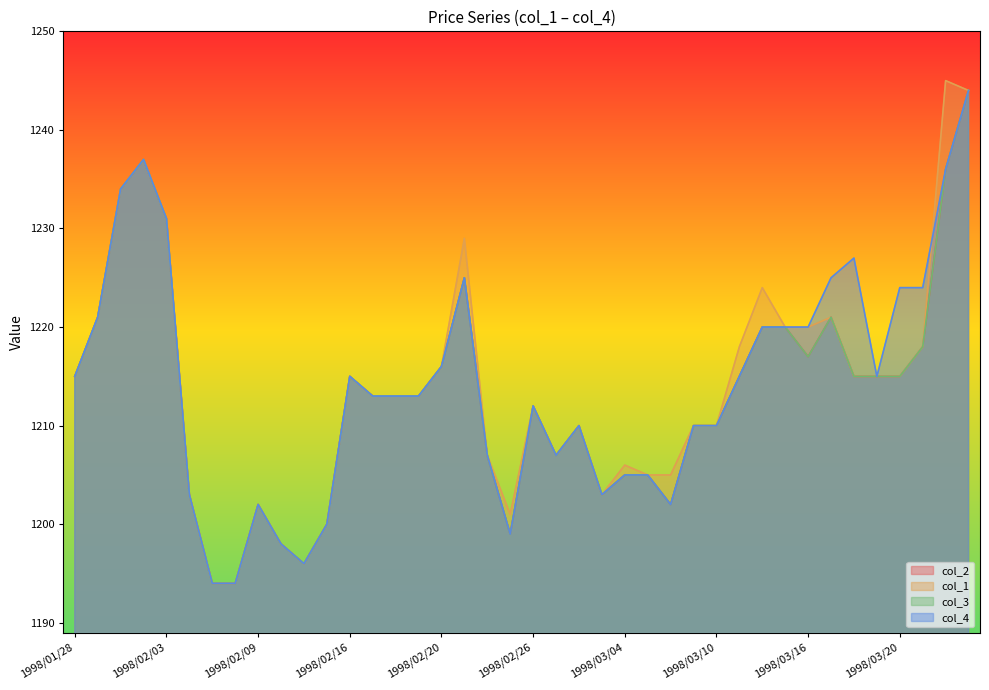

True or false: col_1 and col_2 cross at least once.

False